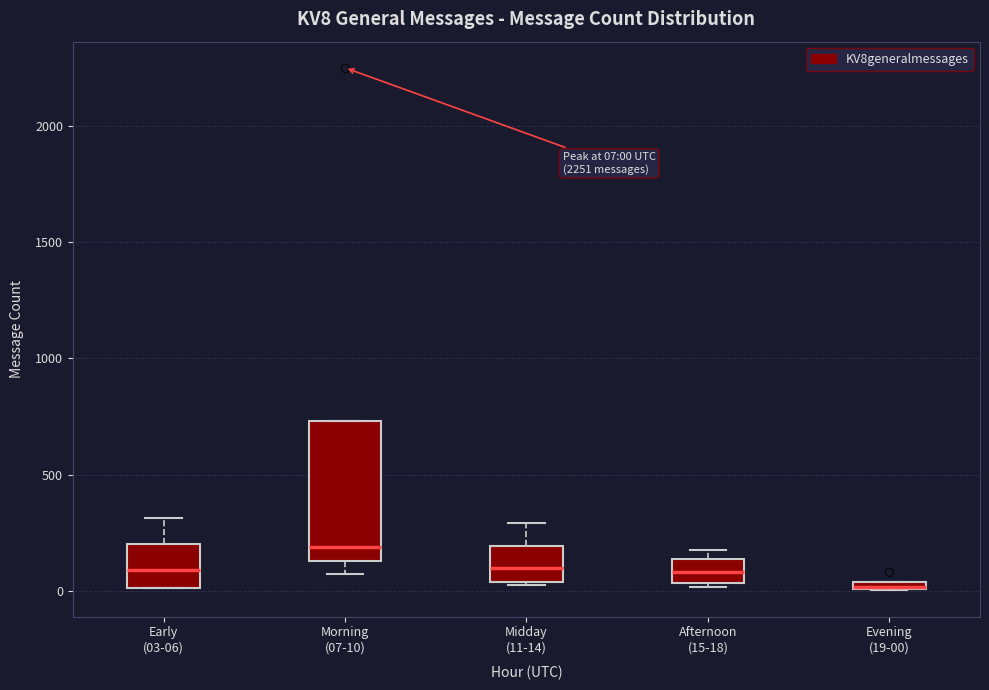

Comparing the boxes themselves (not the whiskers), which one is the tallest?

Morning (07-10)